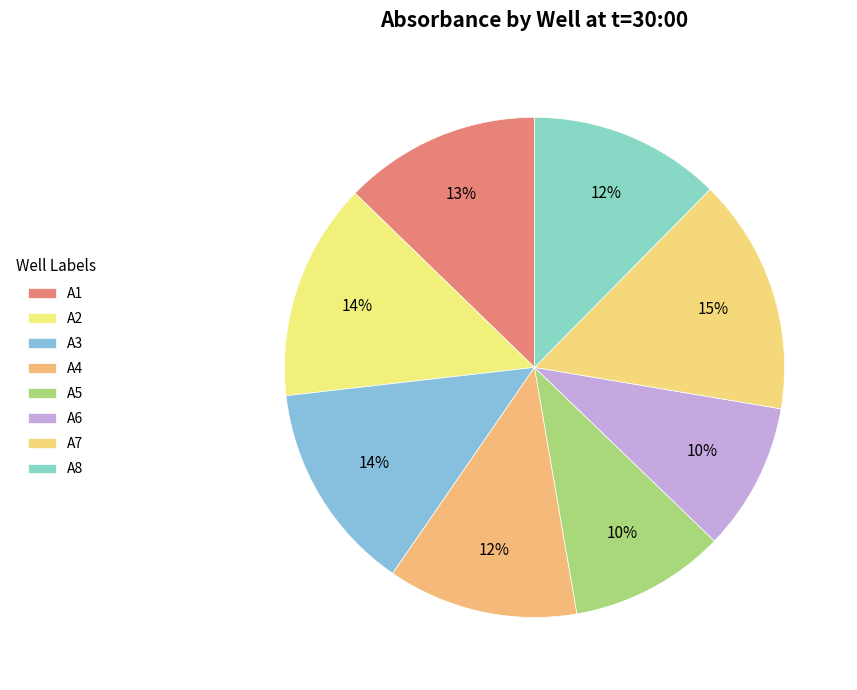

Count the number of slices in the pie.

8